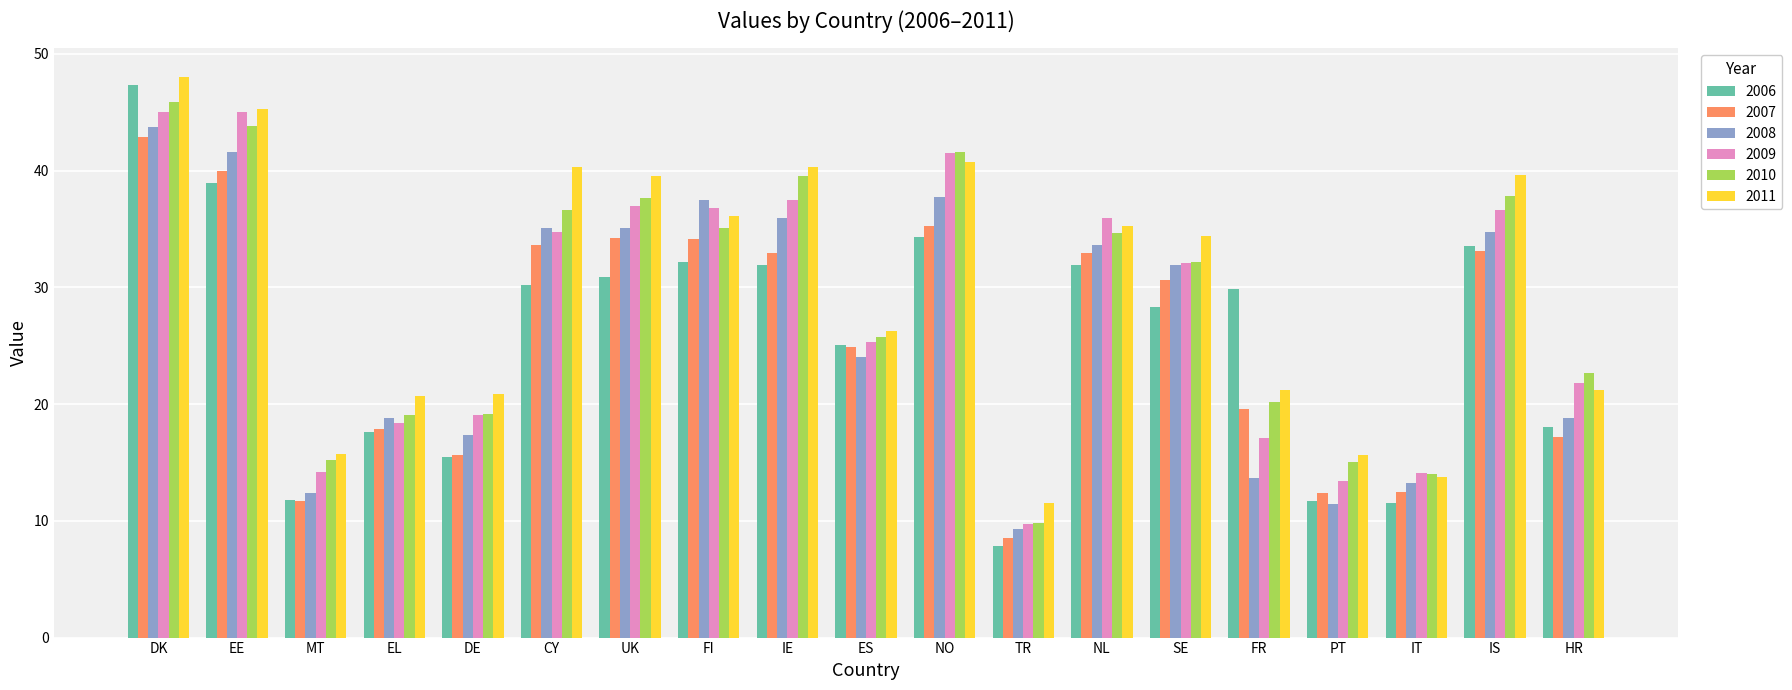

The 2006 series shows 38.9 at EE. True or false?

True